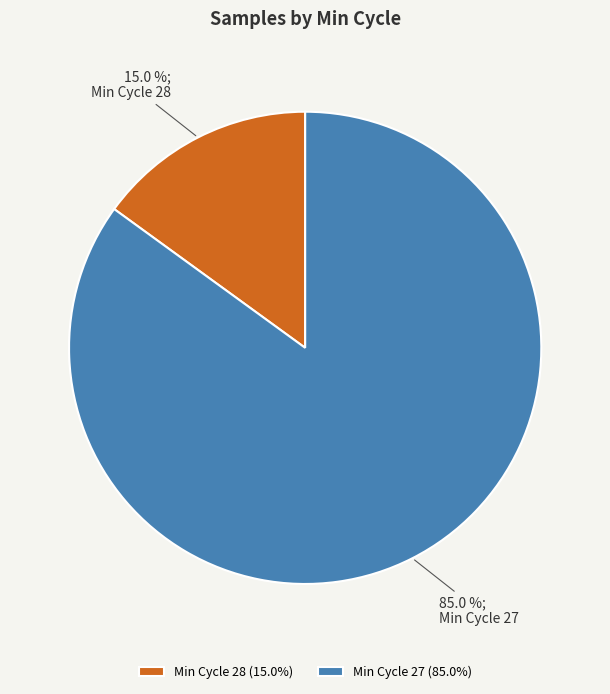

Do Min Cycle 28 and Min Cycle 27 together represent more than half of the pie?

Yes